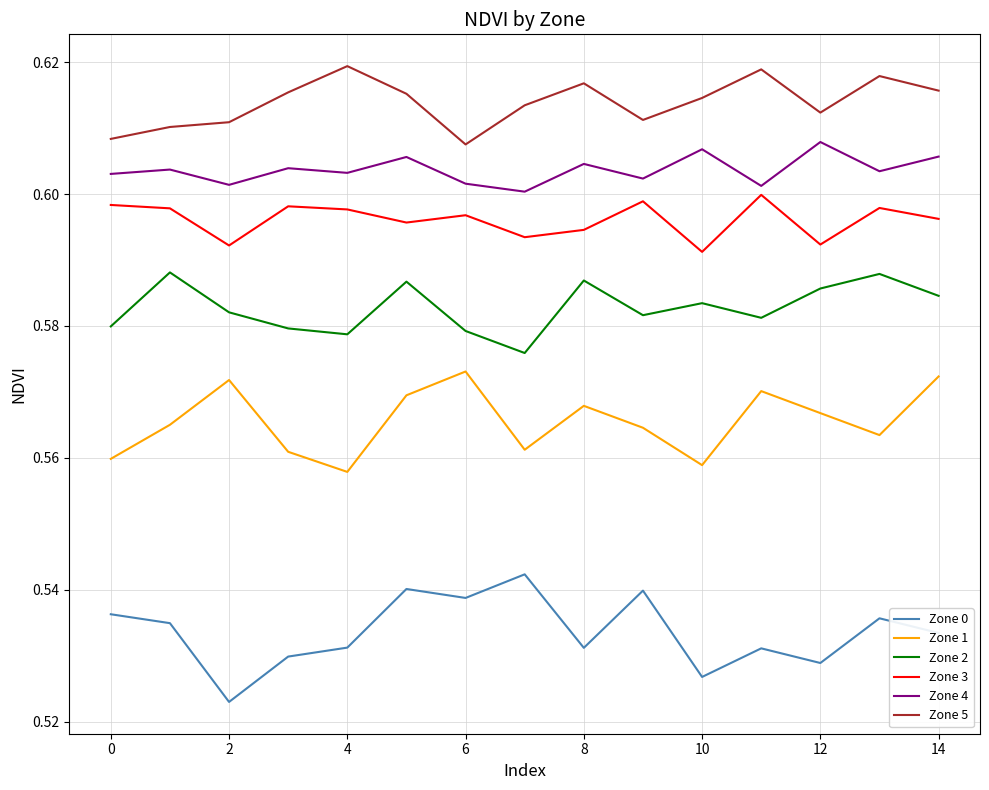

Which series has the largest total across all categories?

Zone 5